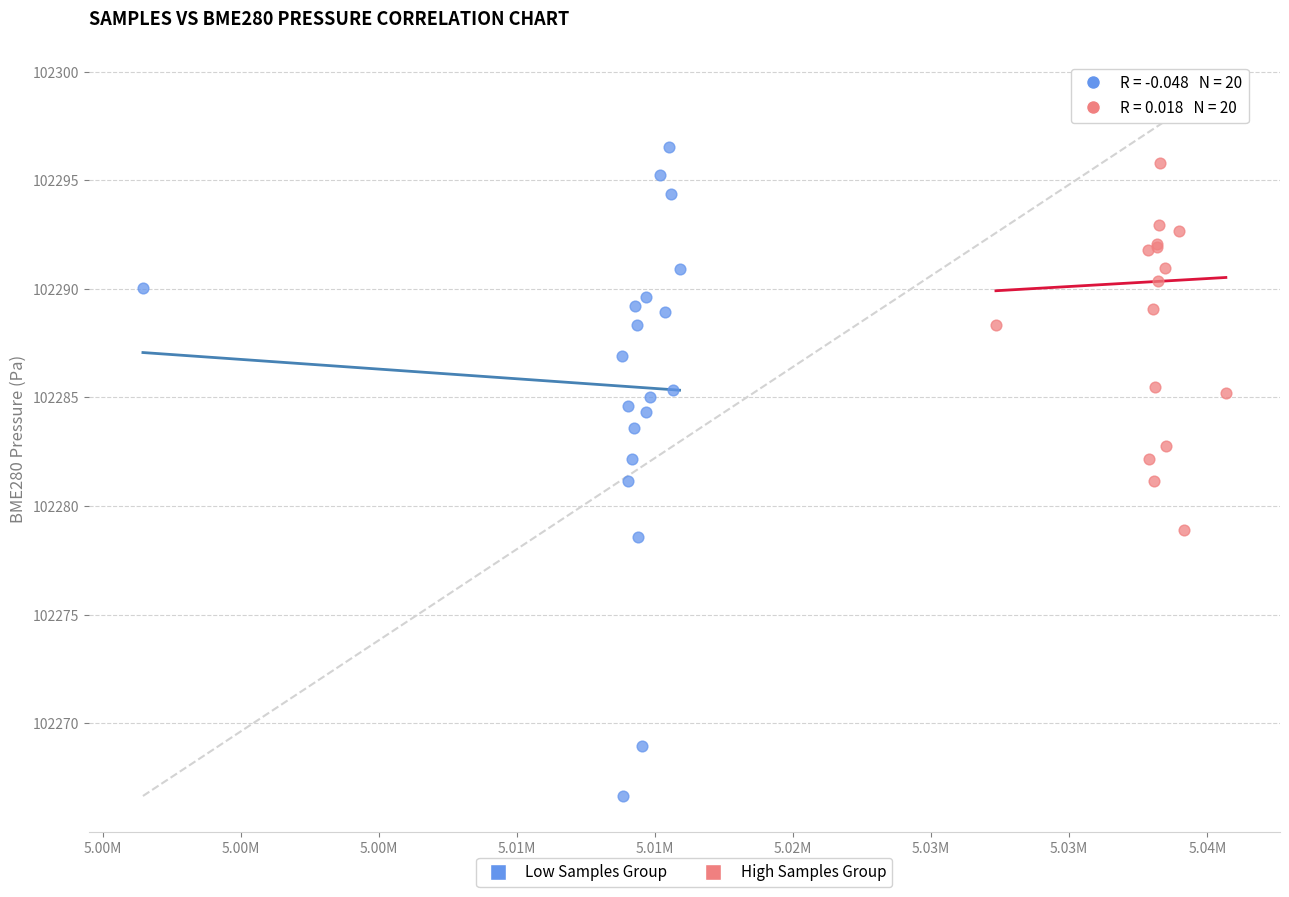

Which series contains the highest Y value?

High Samples Group